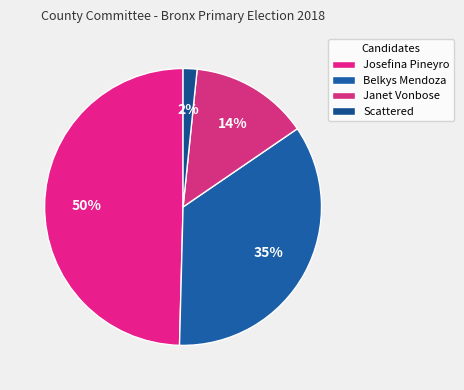

Count the number of slices in the pie.

4